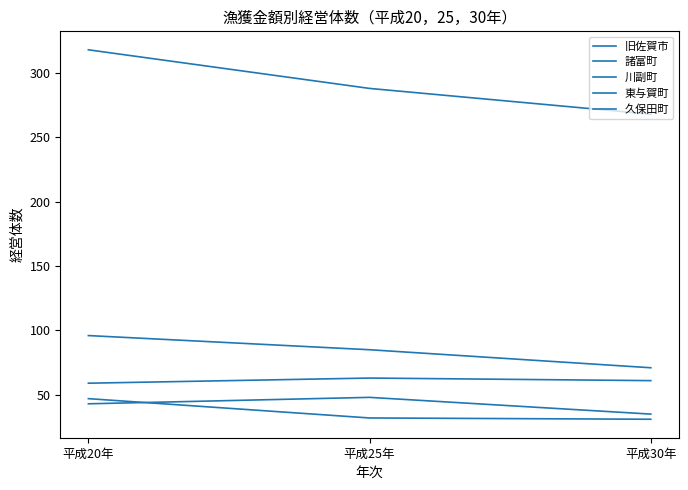

What is the spread (max minus min) of values at 平成25年?

256